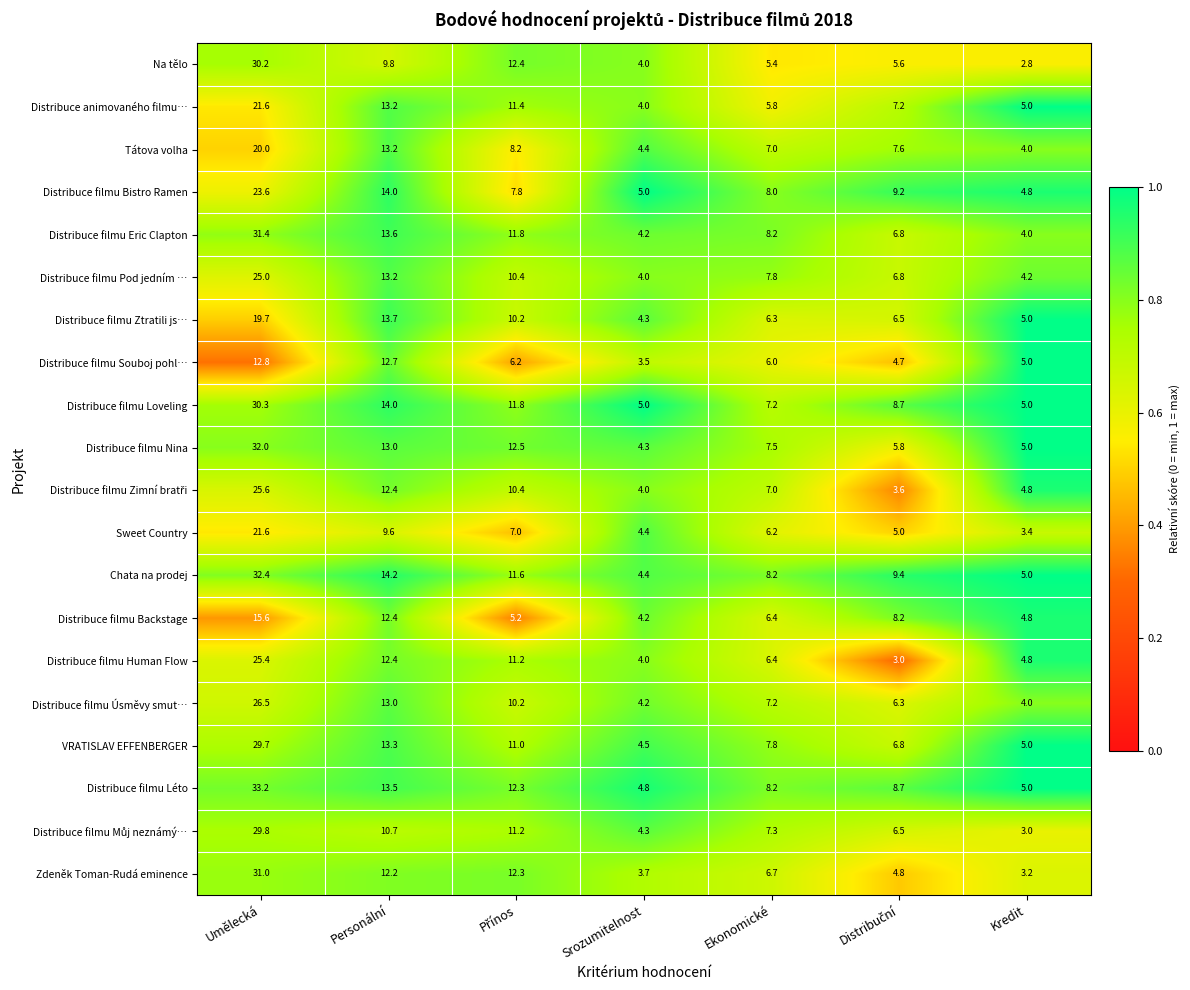

Is it true that Distribuce animovaného filmu… equals 5.8 at Ekonomické?

True